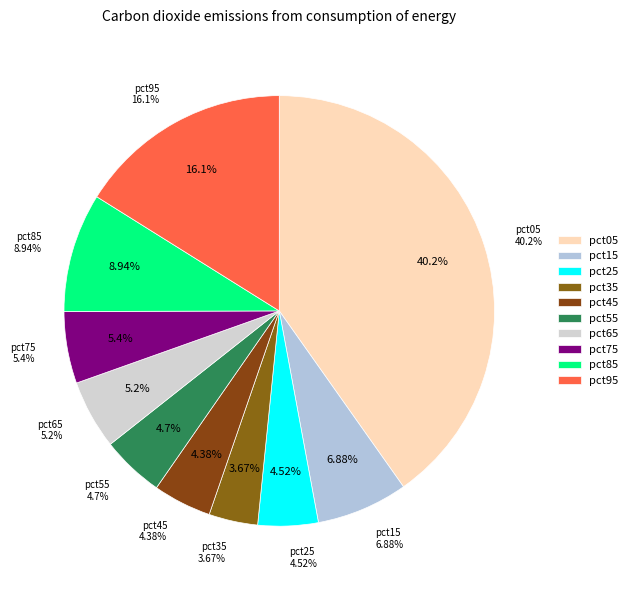

Which has a higher value, pct25 or pct45?

pct25